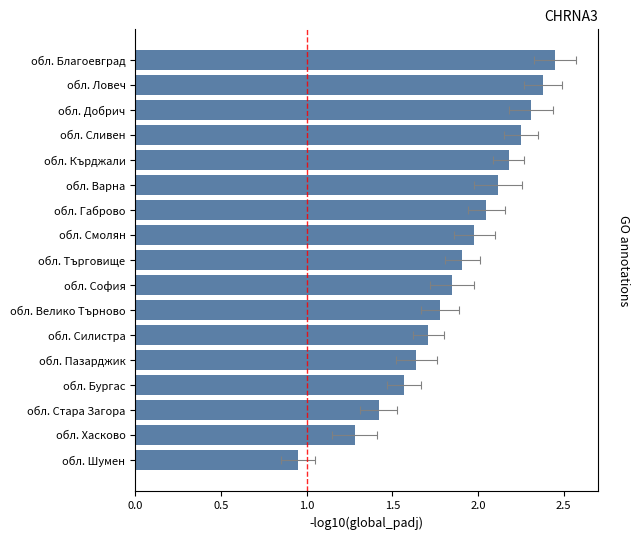

Reading left to right, extract all data points from this chart.

2.5	2.4	2.3	2.2	2.2	2.1	2.0	2.0	1.9	1.9	1.8	1.7	1.6	1.6	1.4	1.3	0.9